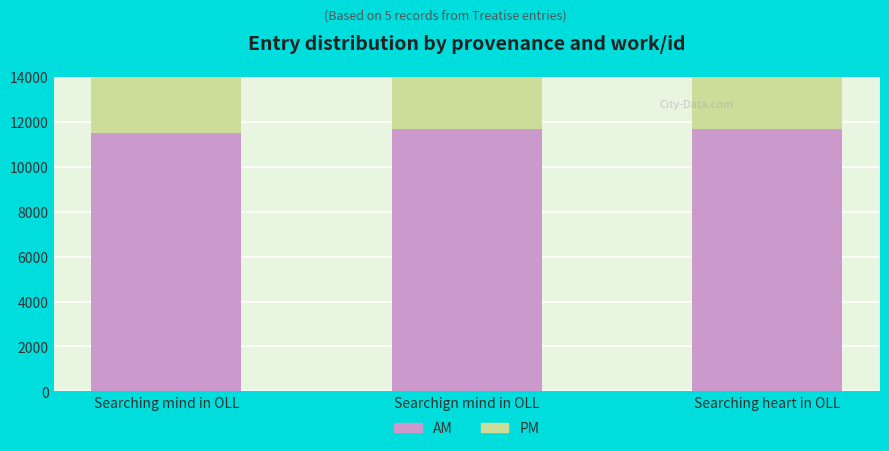

How many series are shown in this chart?

2